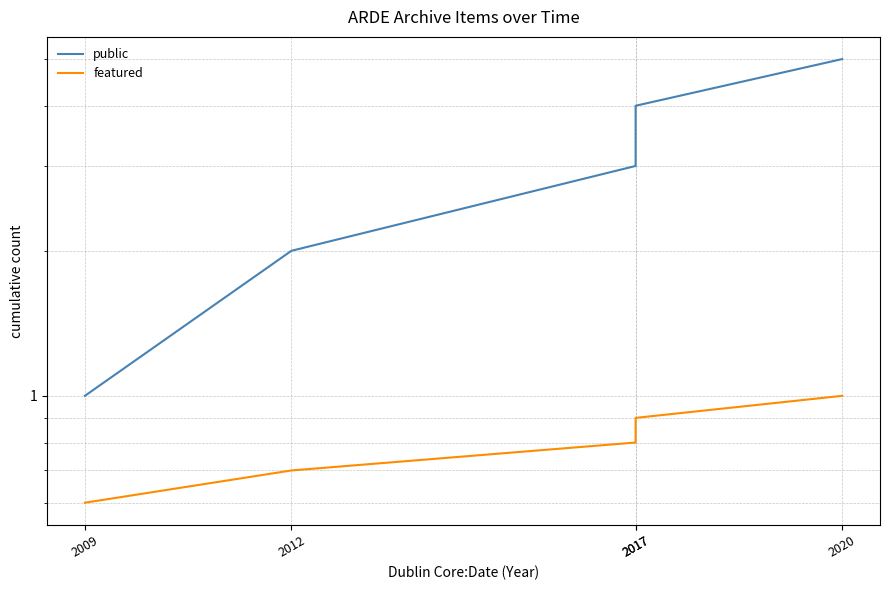

The public series shows 1.1 at 2017. True or false?

False